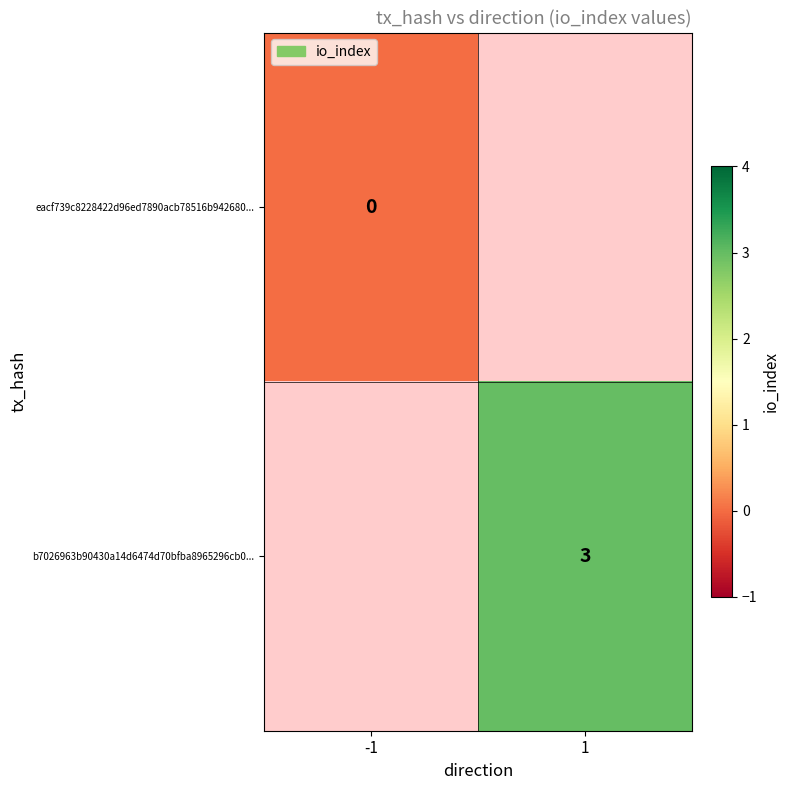

Is the value of b7026963b90430a14d6474d70bfba8965296cb0... at 1 greater than the value of eacf739c8228422d96ed7890acb78516b942680... at -1?

Yes